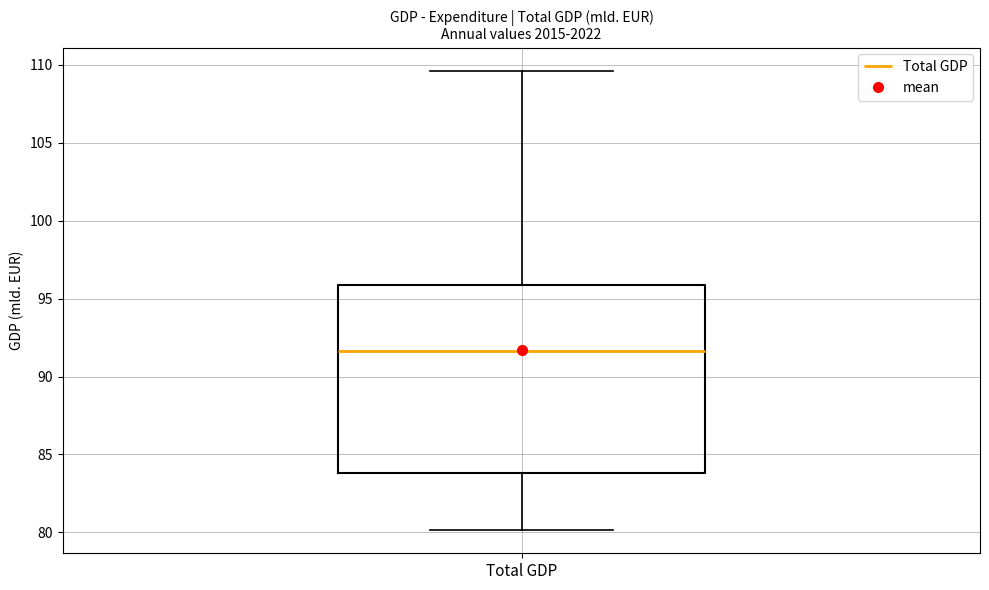

Where does the lower whisker of the box for Total GDP end on the y-axis? The values are not printed on the chart, so give them approximately, as read against the axis.

80.0